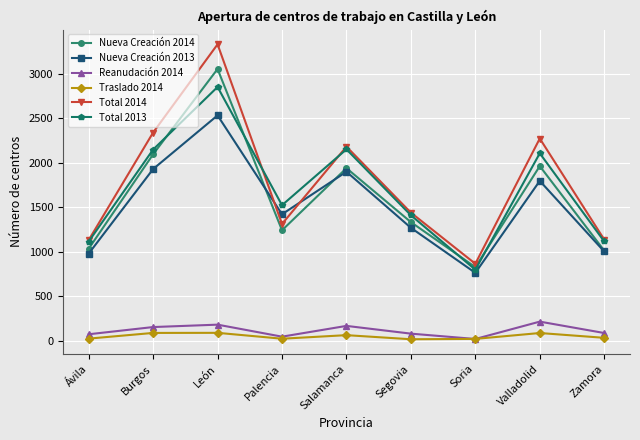

Where is the first local minimum for Nueva Creación 2014?

Palencia